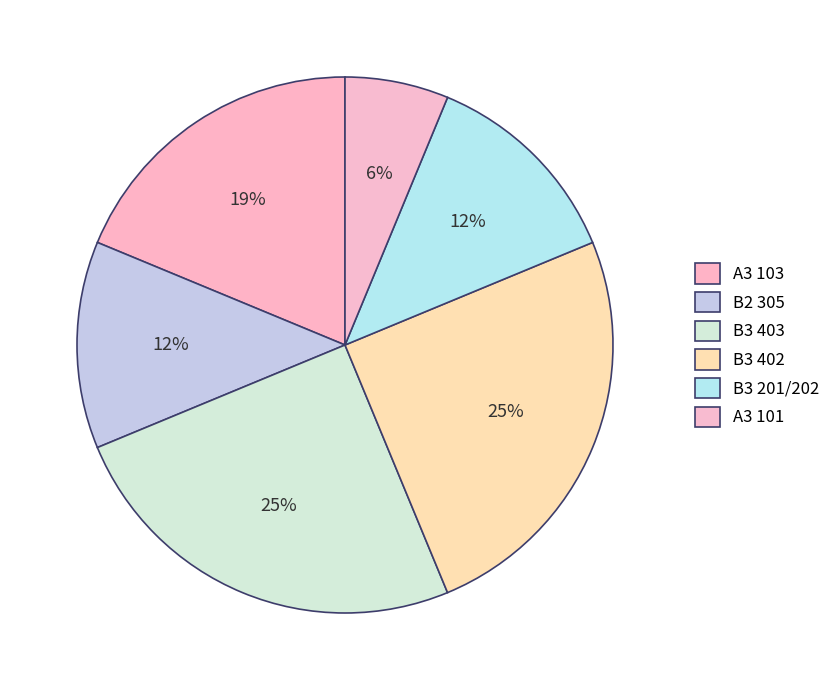

Is the sum of B3 402 and B3 201/202 greater than half?

No